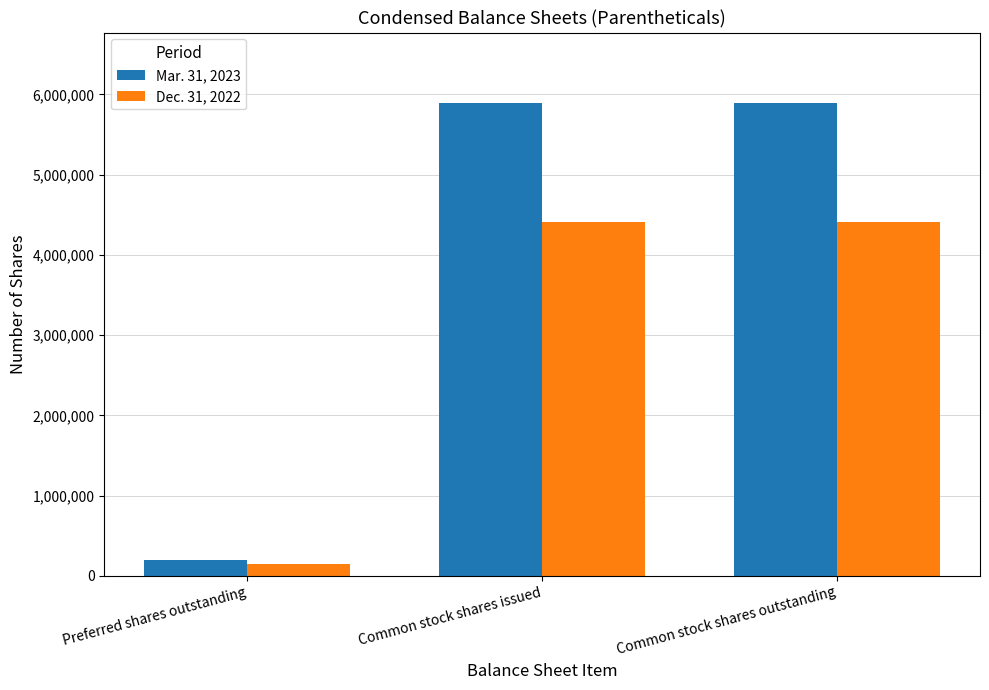

Rank the series by their average value, from highest to lowest.

Mar. 31, 2023, Dec. 31, 2022